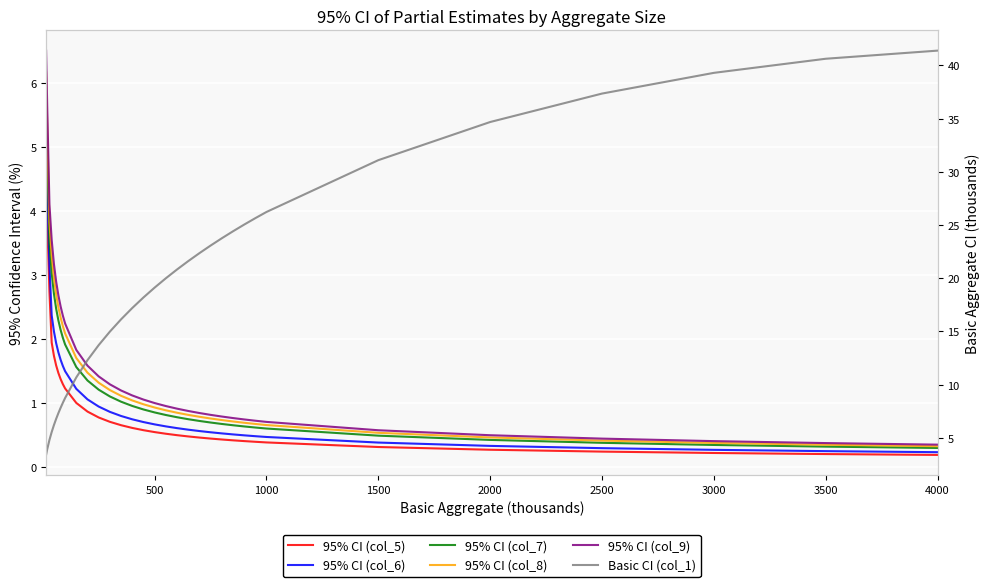

Reading right to left, extract all data points from this chart.

95% CI (col_5): 0.2	0.2	0.2	0.2	0.3	0.3	0.4	0.4	0.4	0.4	0.4	0.4	0.5	0.5	0.5	0.5	0.6	0.6	0.6	0.7	0.7	0.8	0.9	1.0	1.2	1.3	1.4	1.5	1.6	1.7	1.9	2.7	3.9	5.0
95% CI (col_6): 0.2	0.3	0.3	0.3	0.3	0.4	0.5	0.5	0.5	0.5	0.5	0.5	0.6	0.6	0.6	0.6	0.7	0.7	0.8	0.8	0.9	0.9	1.1	1.2	1.5	1.6	1.7	1.8	1.9	2.1	2.4	3.1	4.3	5.4
95% CI (col_7): 0.3	0.3	0.4	0.4	0.4	0.5	0.6	0.6	0.6	0.7	0.7	0.7	0.7	0.8	0.8	0.8	0.9	0.9	1.0	1.0	1.1	1.2	1.4	1.6	1.9	2.0	2.1	2.3	2.5	2.7	3.0	3.5	5.0	5.8
95% CI (col_8): 0.3	0.4	0.4	0.4	0.5	0.5	0.7	0.7	0.7	0.7	0.7	0.8	0.8	0.8	0.9	0.9	0.9	1.0	1.0	1.1	1.2	1.3	1.5	1.7	2.1	2.2	2.3	2.5	2.7	3.0	3.3	3.8	5.3	6.2
95% CI (col_9): 0.4	0.4	0.4	0.4	0.5	0.6	0.7	0.7	0.7	0.8	0.8	0.8	0.8	0.9	0.9	1.0	1.0	1.1	1.1	1.2	1.3	1.4	1.6	1.8	2.2	2.4	2.5	2.7	2.9	3.2	3.6	4.1	5.6	6.5
Basic CI (col_1): 41.4	40.6	39.3	37.4	34.7	31.1	26.2	25.6	25.0	24.4	23.8	23.1	22.4	21.6	20.8	20.0	19.1	18.2	17.2	16.1	15.0	13.7	12.3	10.7	8.8	8.3	7.8	7.3	6.8	6.2	5.6	4.8	3.9	3.4